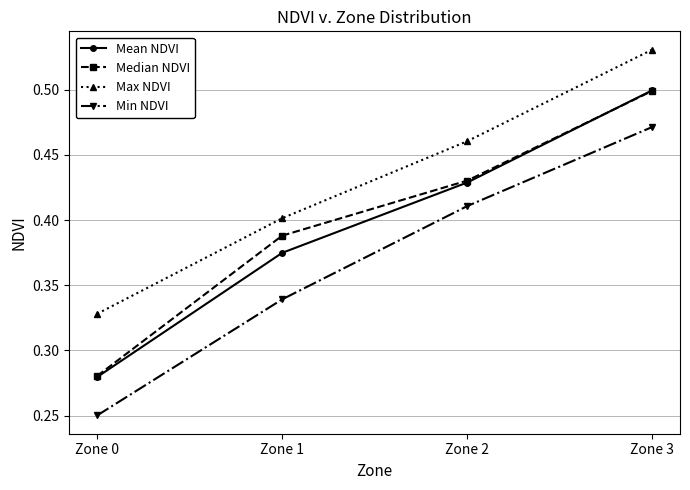

What is the difference between the Mean NDVI values at Zone 3 and Zone 0?

0.2